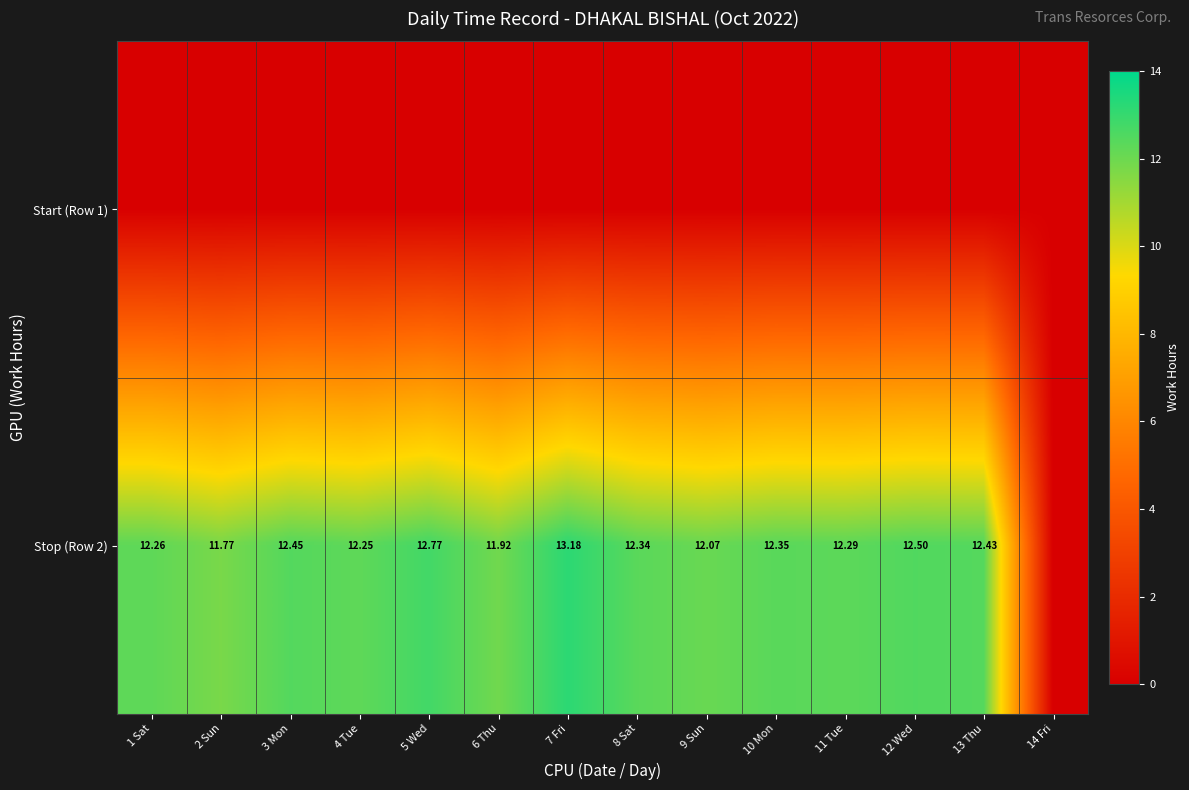

The Stop (Row 2) series shows 16.4 at 2 Sun. True or false?

False